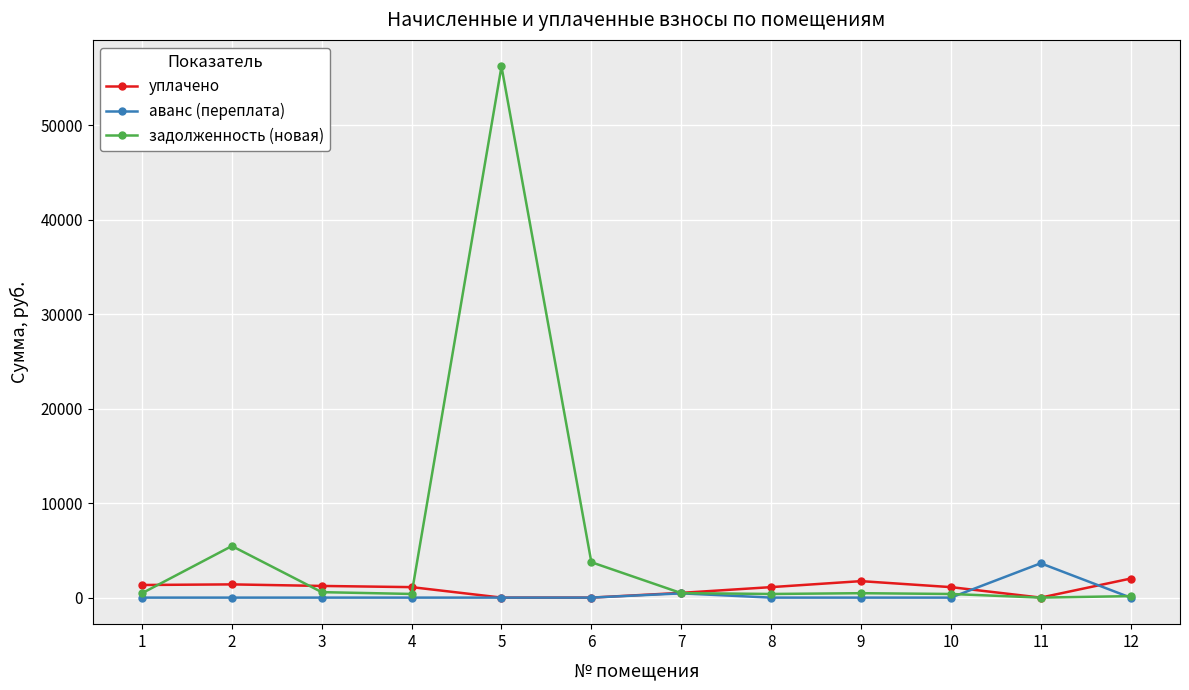

The уплачено series shows 1744.4 at 9. True or false?

True